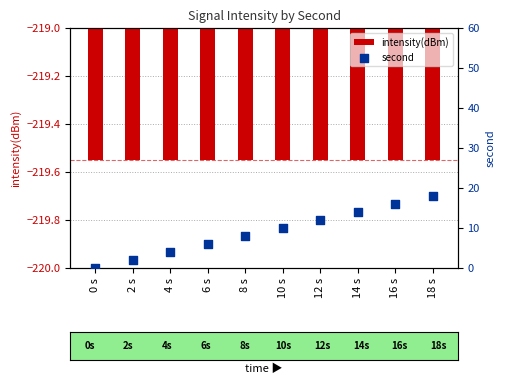

Is the value of second at 18 s greater than the value of intensity(dBm) at 14 s?

Yes